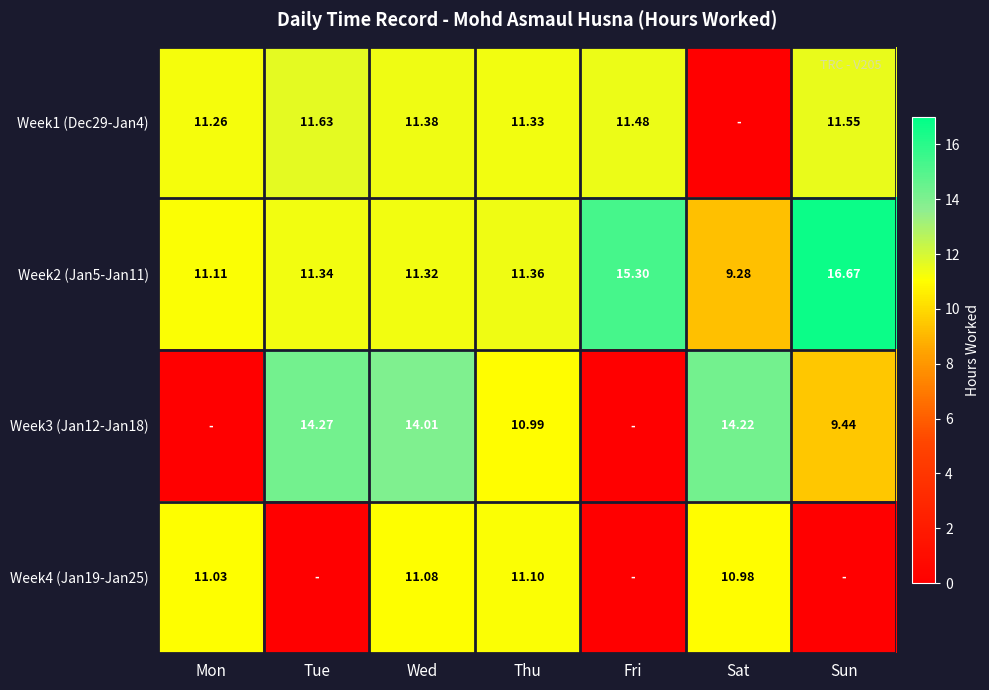

List the labels in order of Week2 (Jan5-Jan11) value, smallest first.

Sat, Mon, Wed, Tue, Thu, Fri, Sun